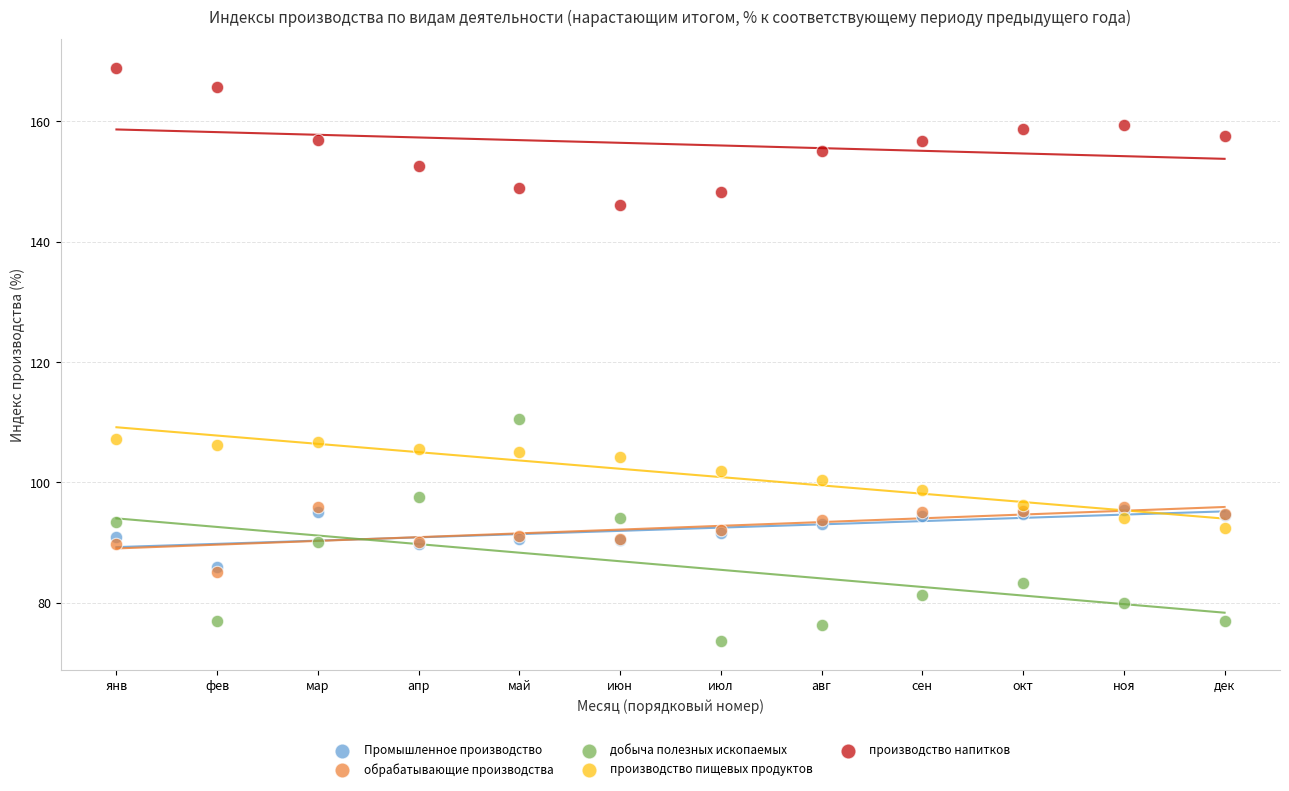

Which series has the largest Y range (max minus min)?

добыча полезных ископаемых